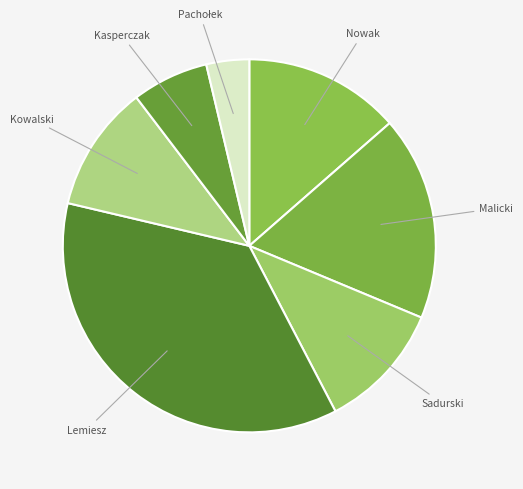

Count the number of slices in the pie.

7